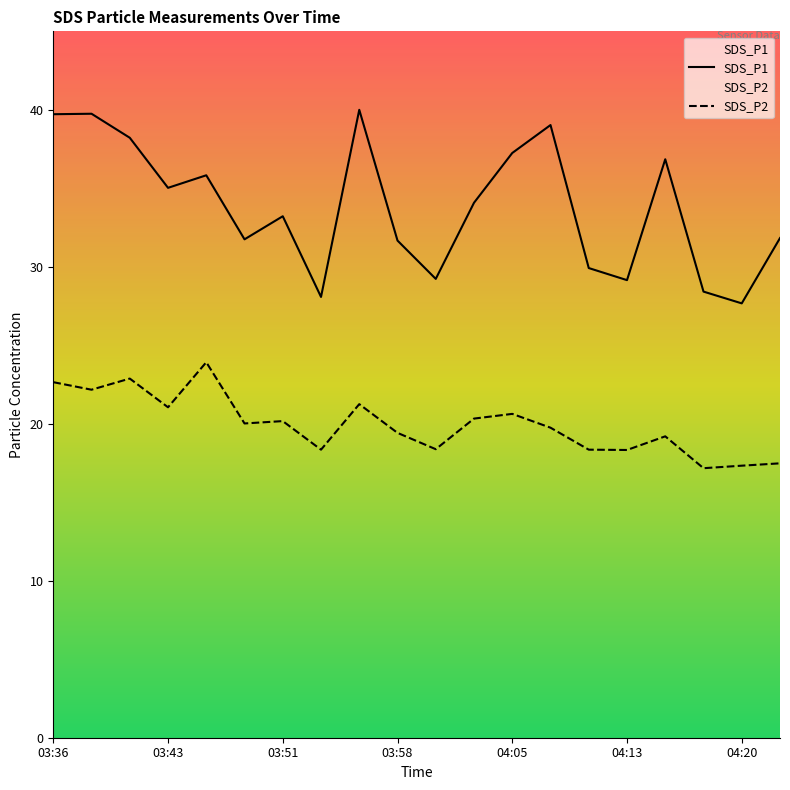

The value of SDS_P1 at 04:15 is 36.9. True or false?

True